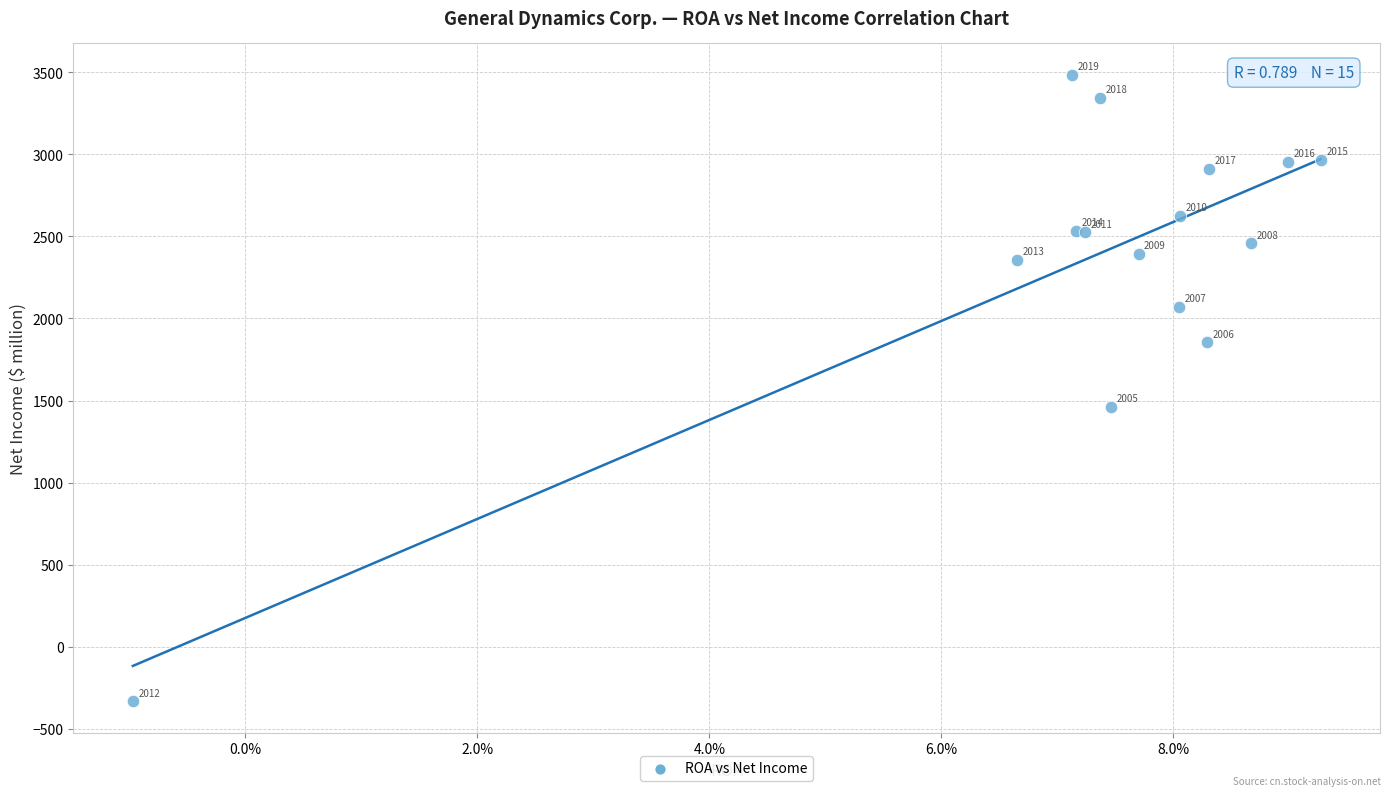

What Y value in the scatter plot is closest to 1576?

1461